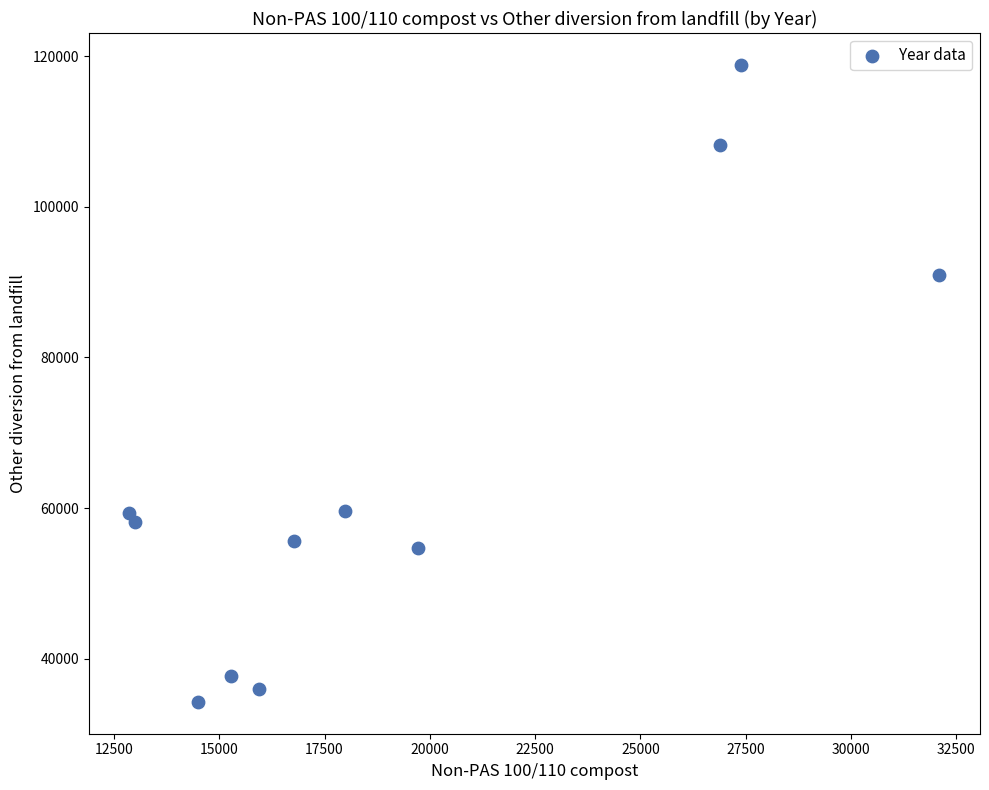

What Y value in the scatter plot is closest to 76554?

90949.0